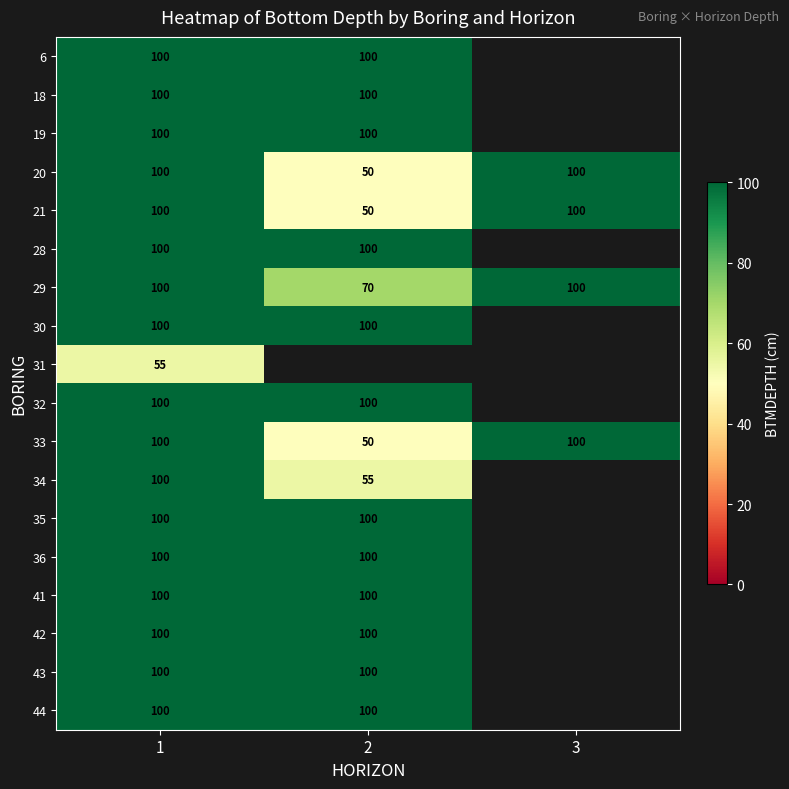

What is the difference between the highest and lowest values at 1?

45